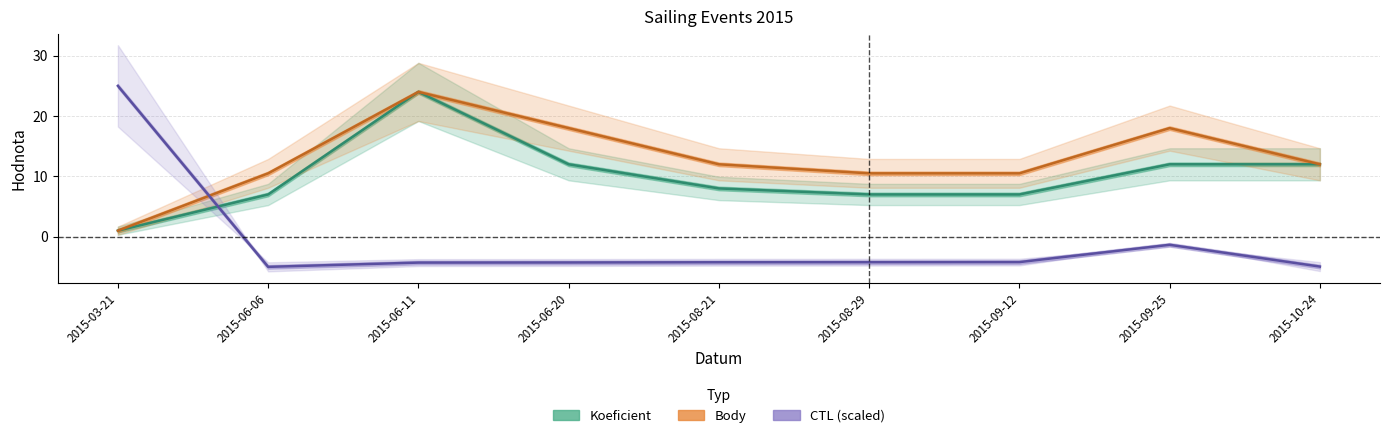

The value of Koeficient at 2015-09-25 is 21.0. True or false?

False